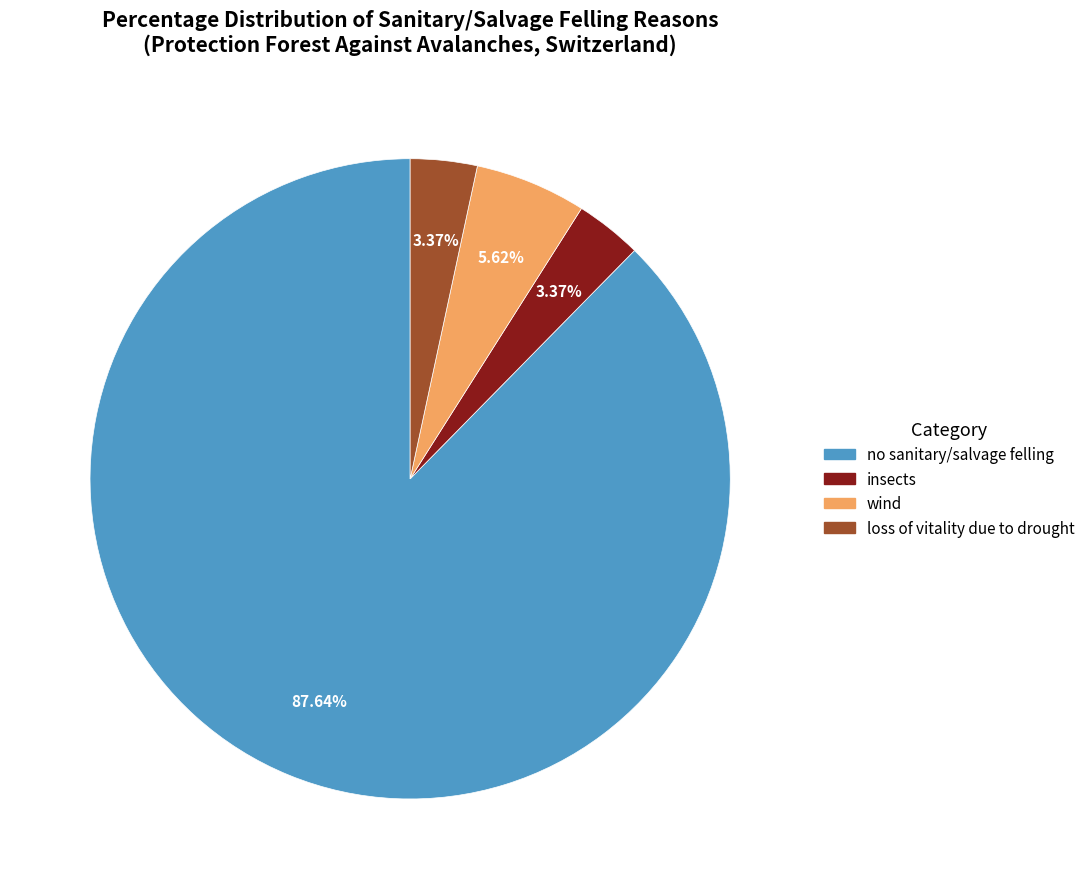

To the nearest percent, what is the average slice percentage?

25%